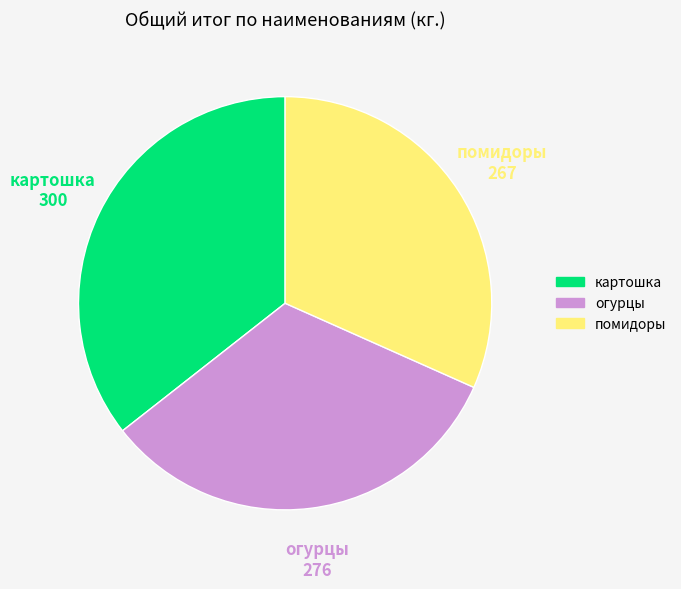

Combined, do огурцы and картошка account for over 50%?

Yes